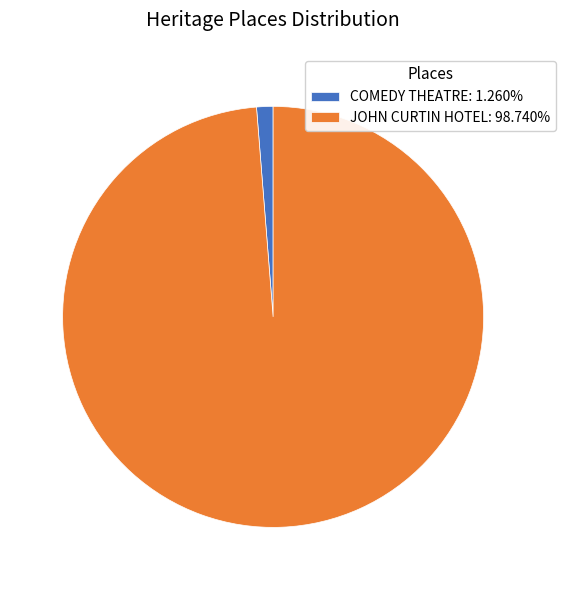

How many slices are in this pie chart?

2